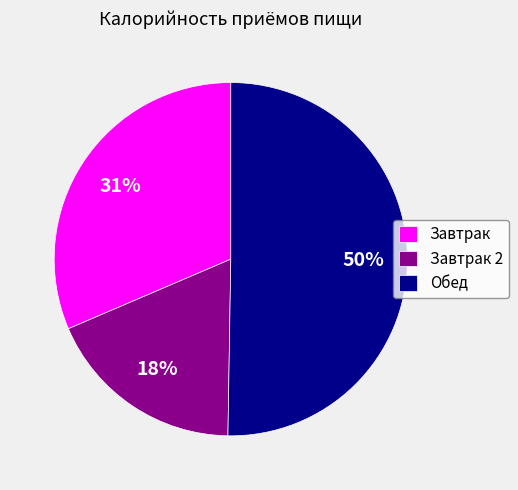

What is the ratio of the value at Завтрак 2 to the value at Обед?

0.4